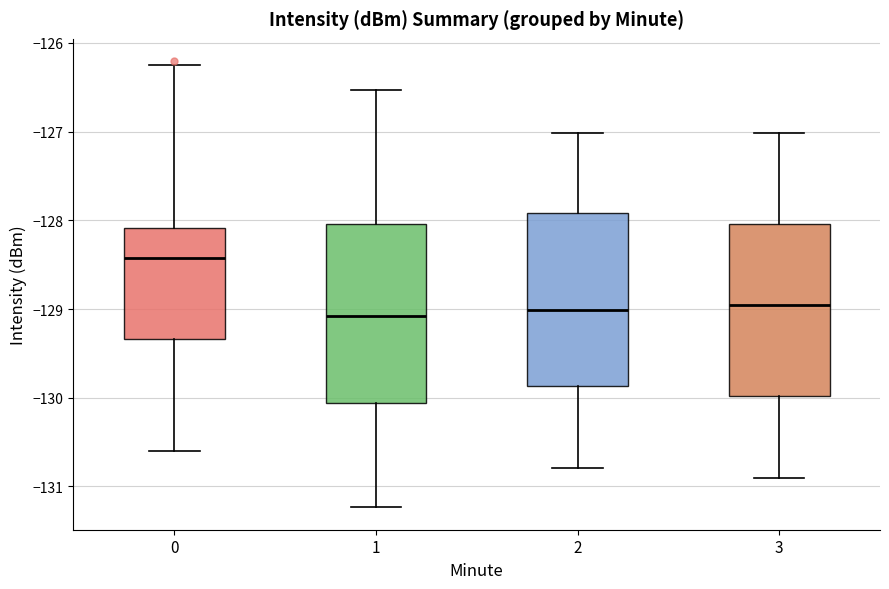

Reading left to right, transcribe this box plot: for each box, give where its median line is, the range the box spans, and where its two whiskers end, as read against the y-axis. The values are not printed on the chart, so give them approximately, as read against the axis.

0: median -128.4, box -129.3 to -128.1, whiskers -130.6 to -126.2
1: median -129.1, box -130.1 to -128.0, whiskers -131.2 to -126.5
2: median -129.0, box -129.9 to -127.9, whiskers -130.8 to -127.0
3: median -129.0, box -130.0 to -128.0, whiskers -130.9 to -127.0